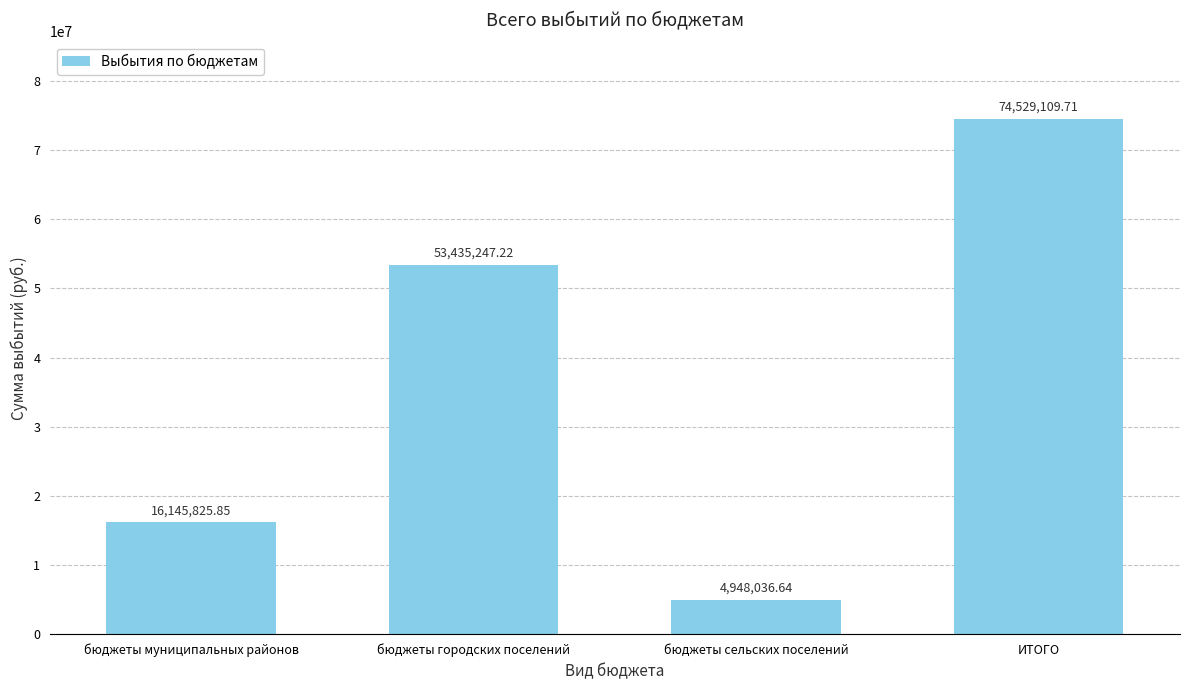

What position from the right is бюджеты городских поселений?

3